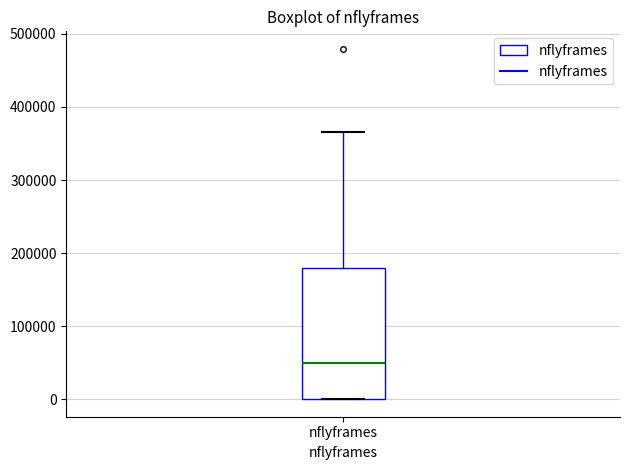

Transcribe this box plot: give where the median line is, the range the box spans, and where the two whiskers end, as read against the y-axis. The values are not printed on the chart, so give them approximately, as read against the axis.

median 50000, box 0 to 180000, whiskers 0 to 370000